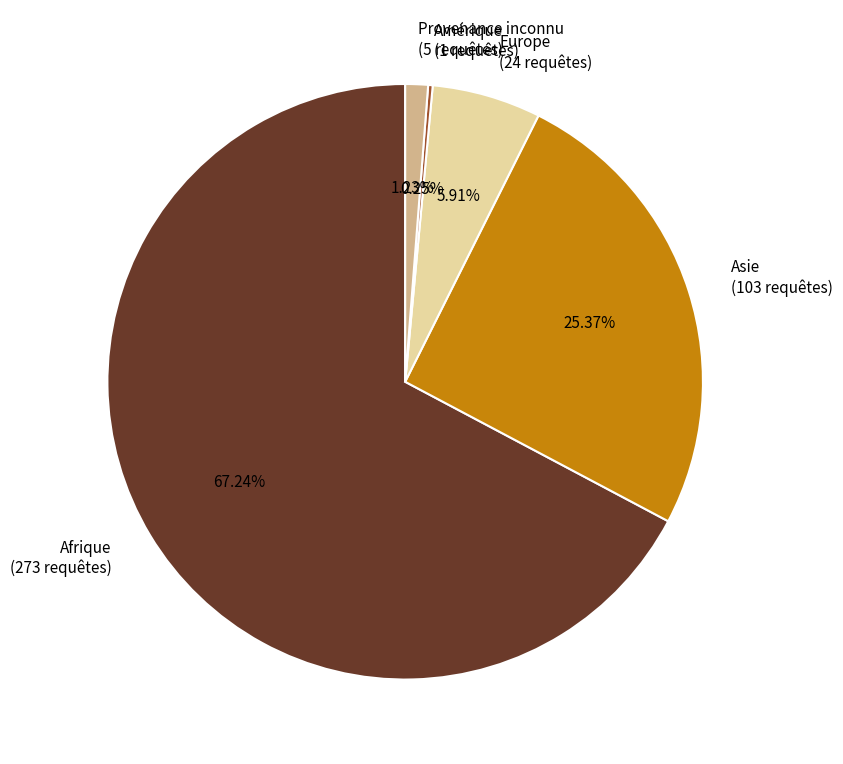

Is there any slice that represents more than half of the pie?

Yes